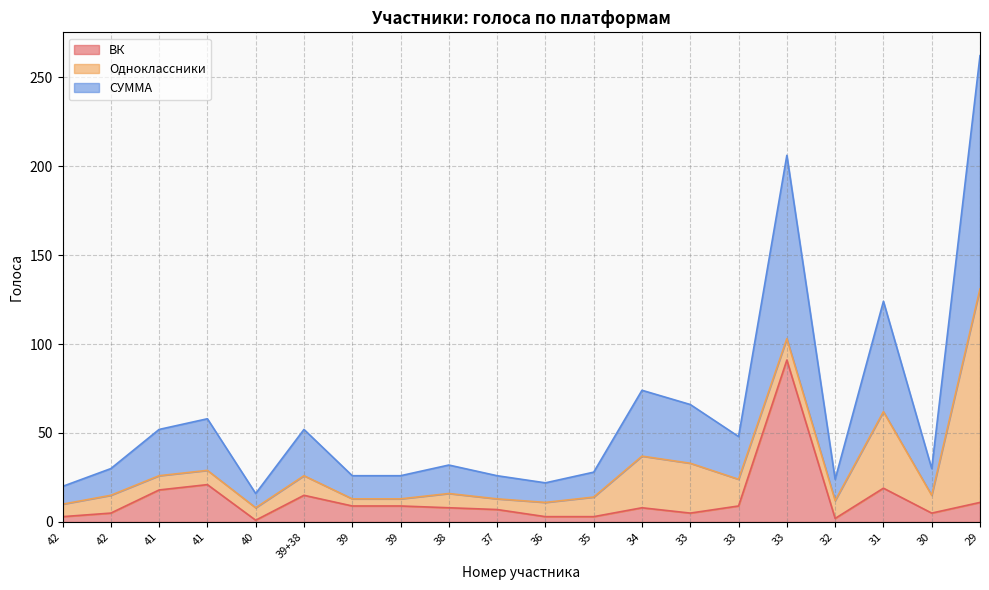

What are all the series names shown in the legend?

ВК, Одноклассники, СУММА